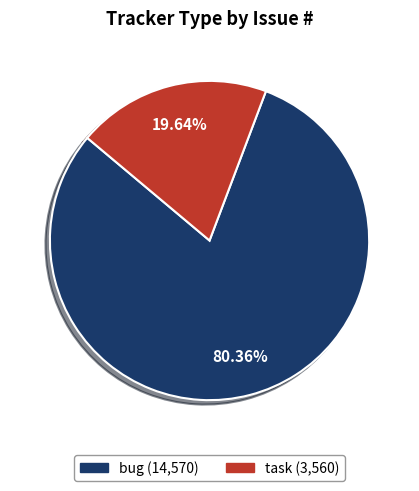

Is there a majority slice in this chart?

Yes